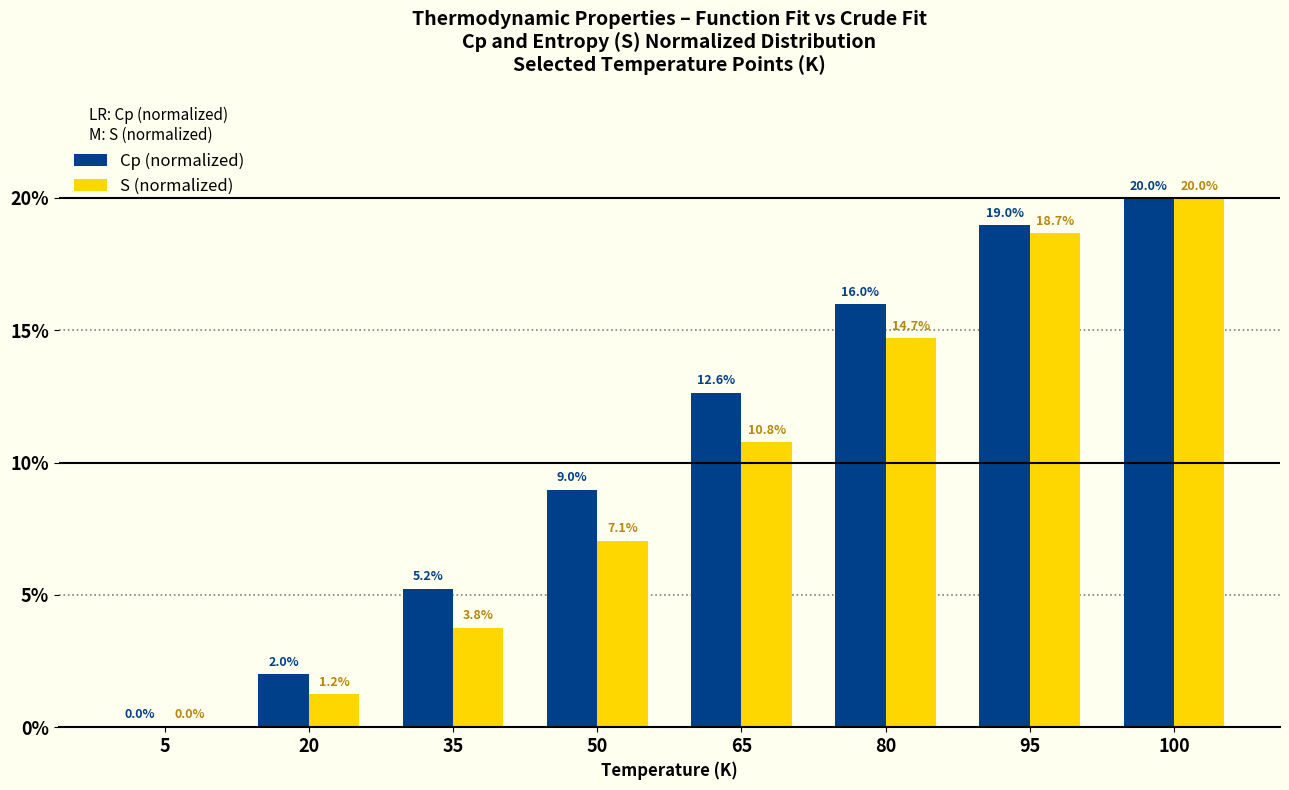

What is the total value across all series at 65?

23.4